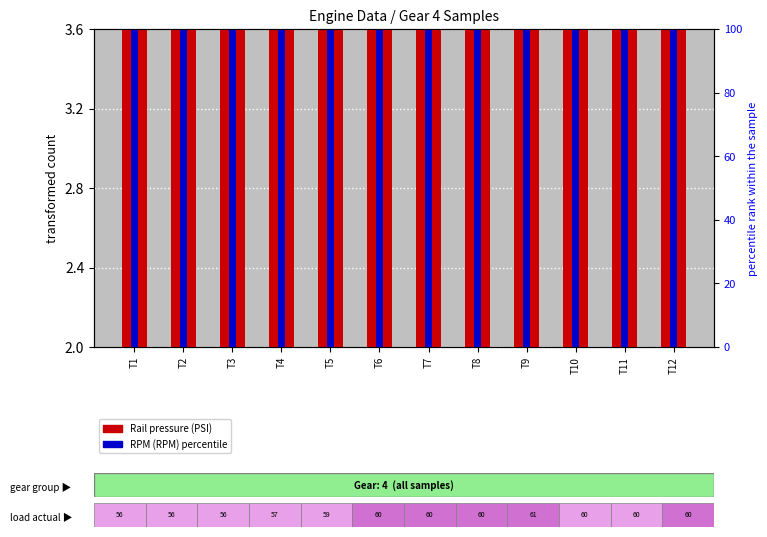

Rank the series at T8 from highest to lowest value.

RPM (RPM), Rail pressure (PSI)